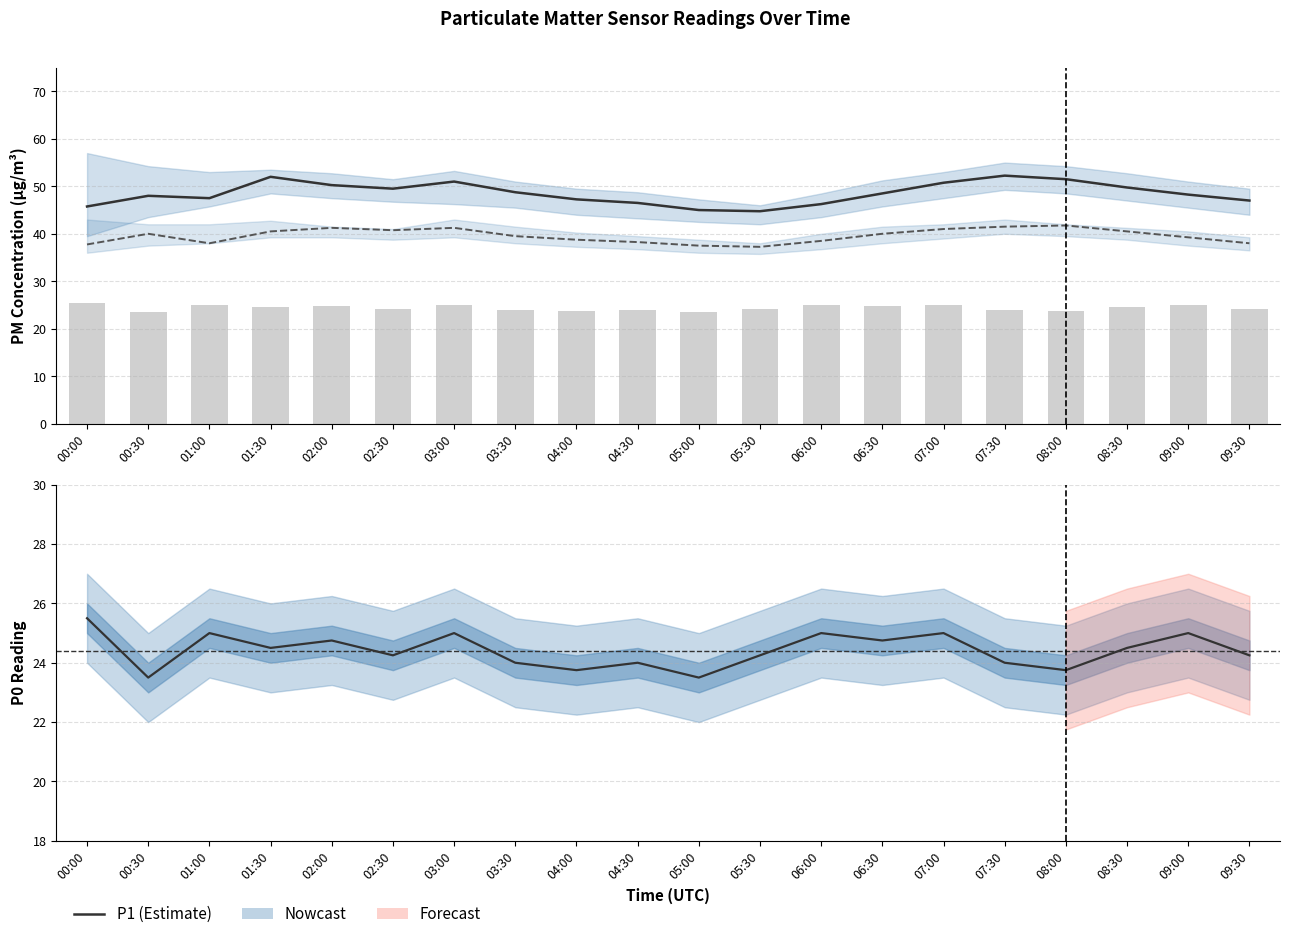

What is the difference between the second highest and second lowest values in the P2 series?

4.0